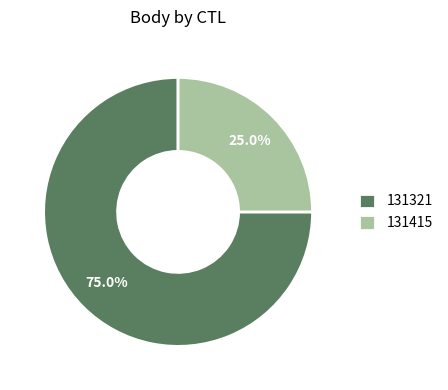

Count the number of slices in the pie.

2